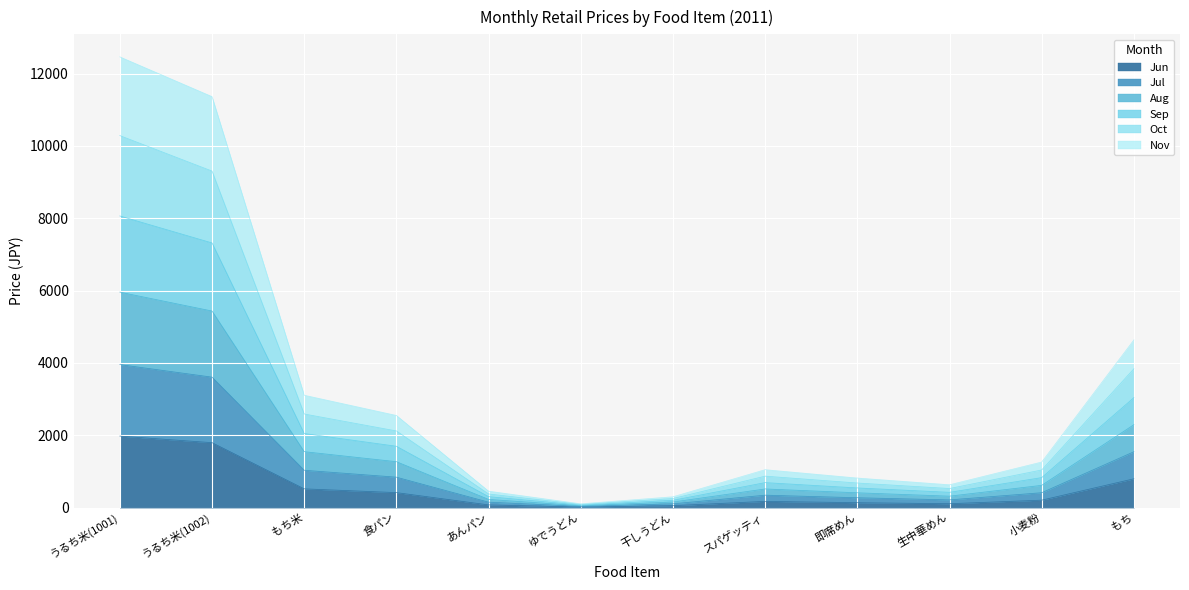

What is the value of the Nov point at the 5th from the left?

152